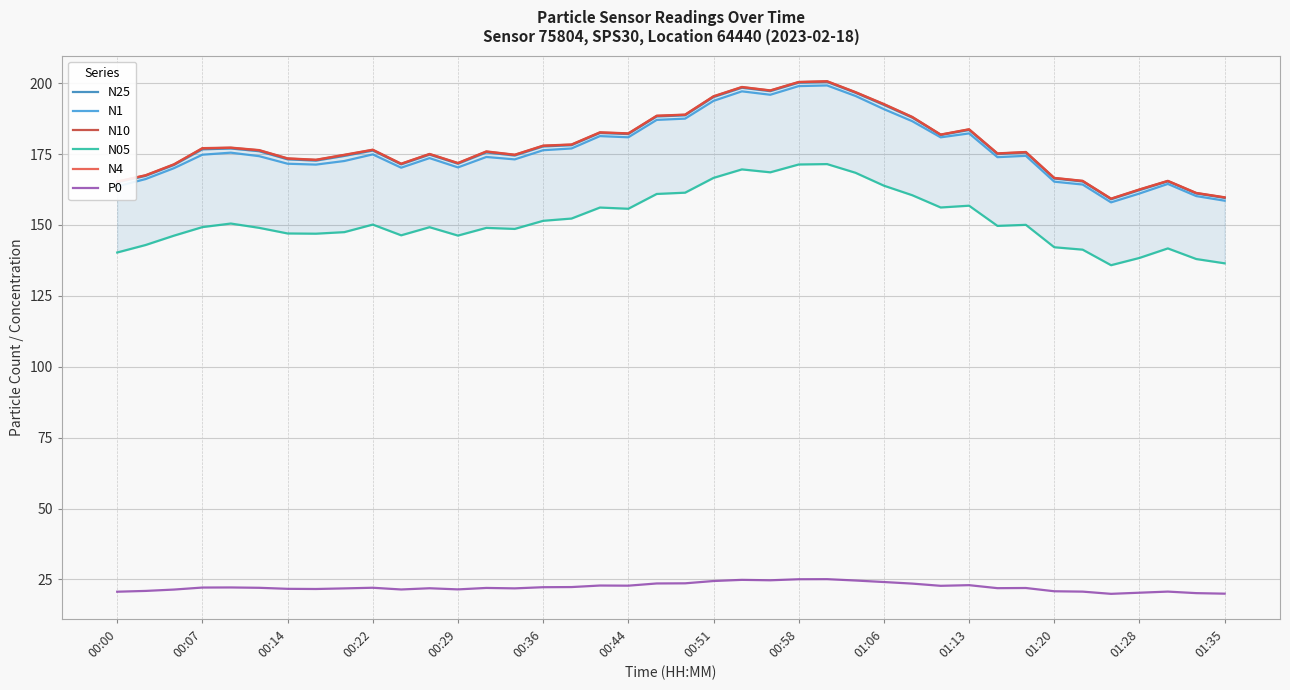

True or false: P0 and N4 cross at least once.

False